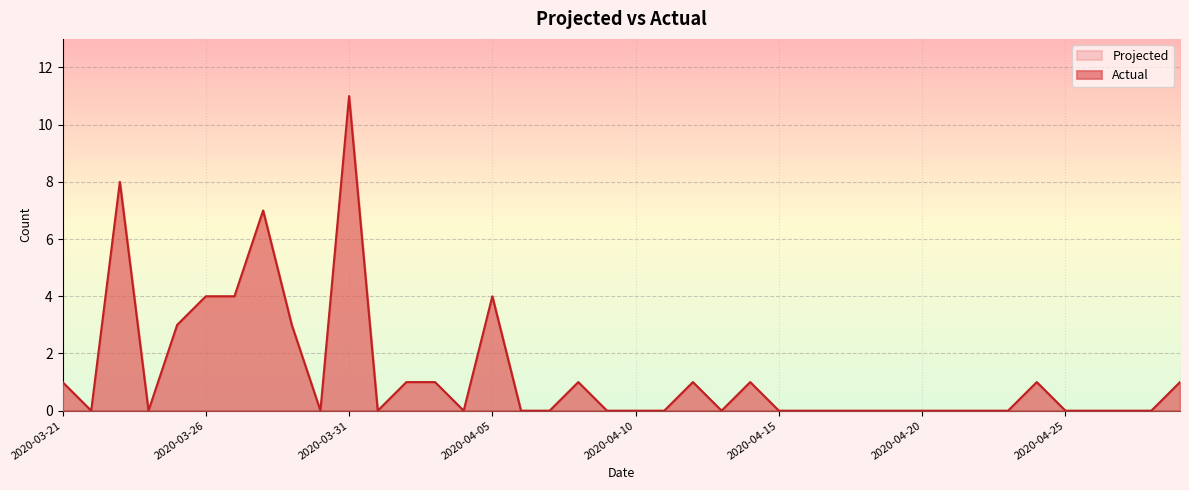

How many lines are shown in the chart?

2